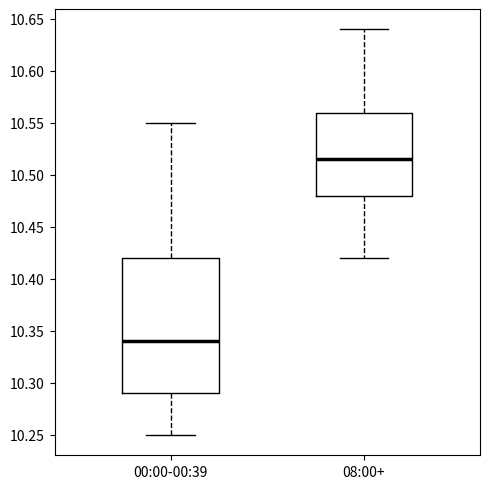

Which box's median line is the highest?

08:00+